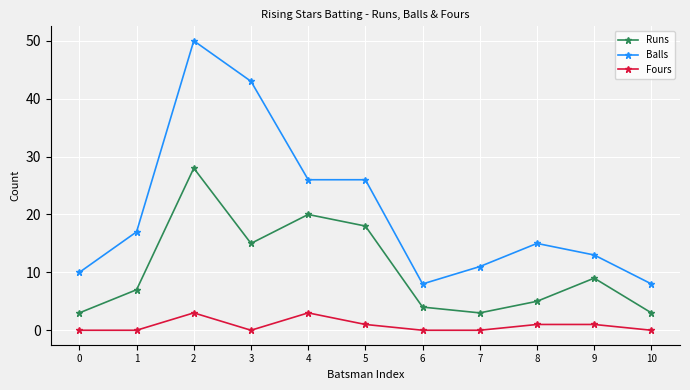

What is the difference between the second highest and second lowest values in the Runs series?

17